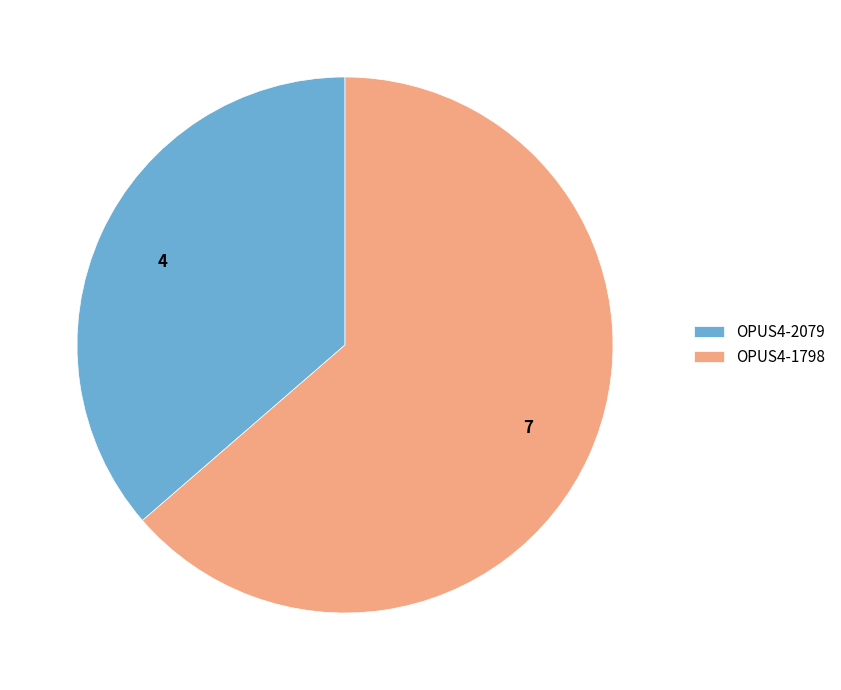

Rank the categories by value from highest to lowest.

OPUS4-1798, OPUS4-2079